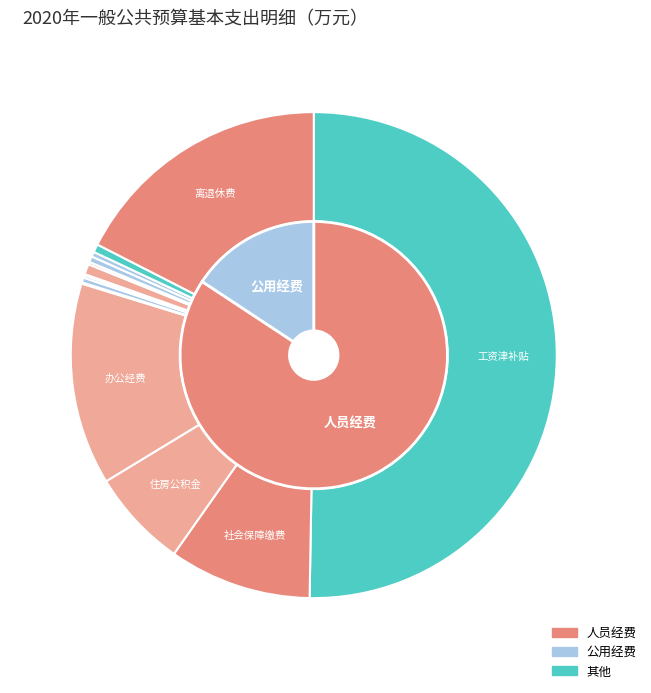

What percentage do 社会保障缴费 and 工资津补贴 together represent?

59.8%